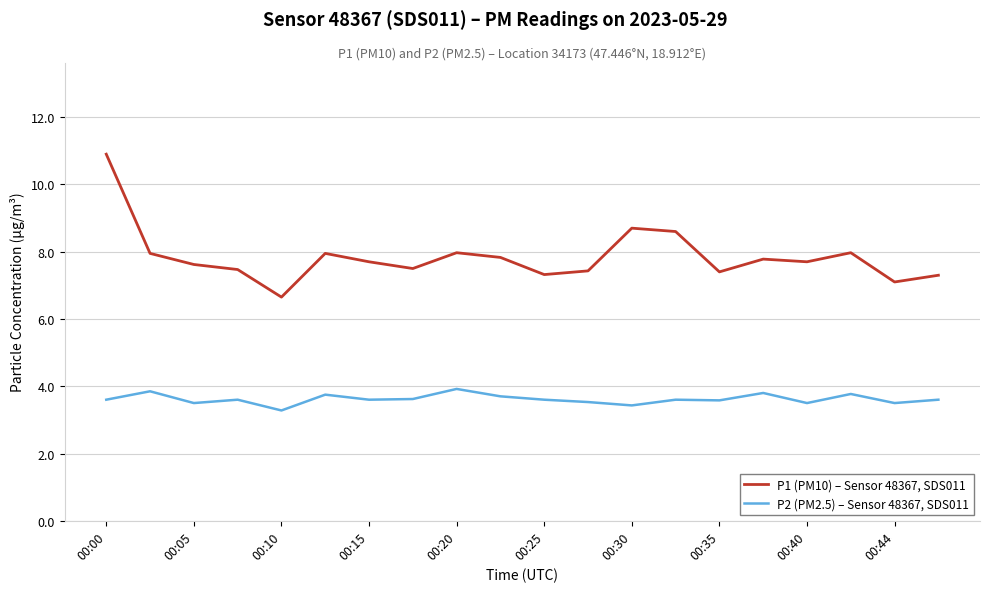

List the series in order of their overall mean, lowest first.

P2 (PM2.5) – Sensor 48367, SDS011, P1 (PM10) – Sensor 48367, SDS011